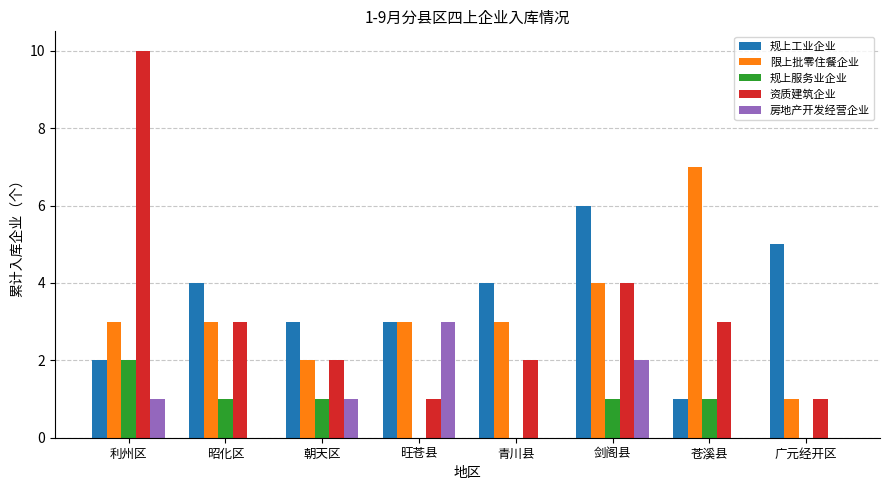

How many categories are shown in the chart?

8